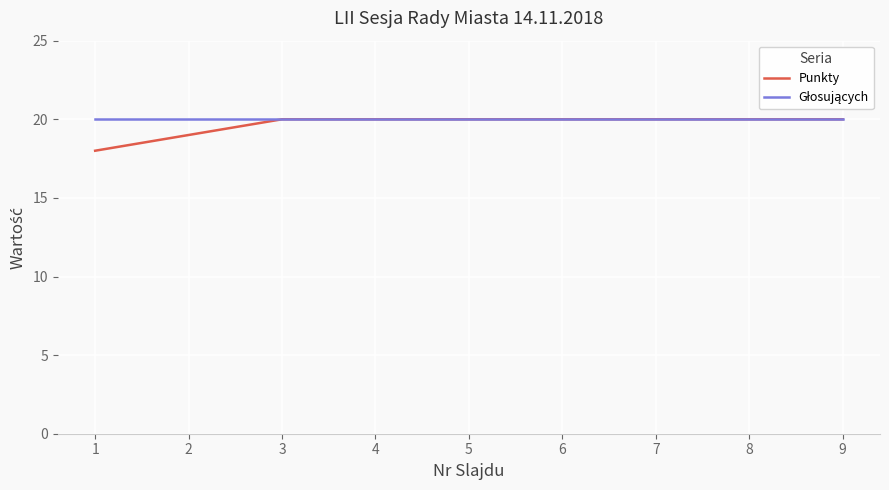

What is the total value across all series at 8?

40